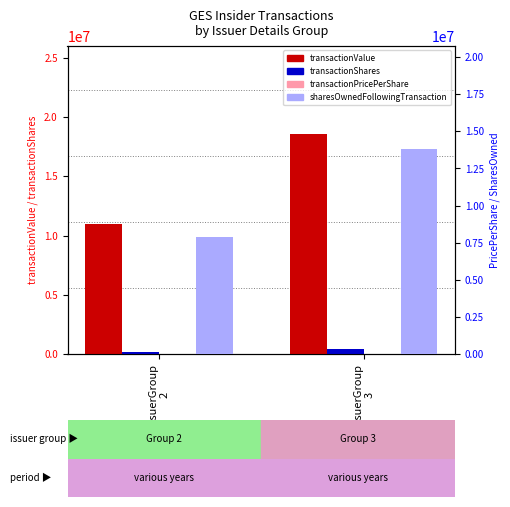

Which category has the lowest value in the transactionShares series?

issuerGroup
2